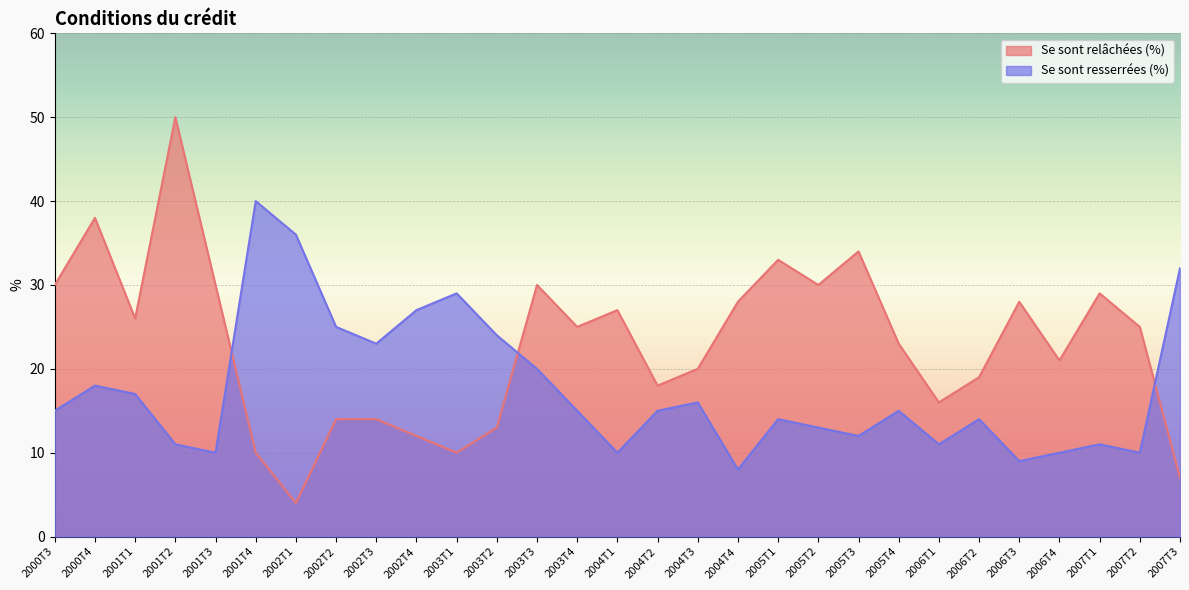

True or false: Se sont relâchées (%) and Se sont resserrées (%) intersect in this chart.

True